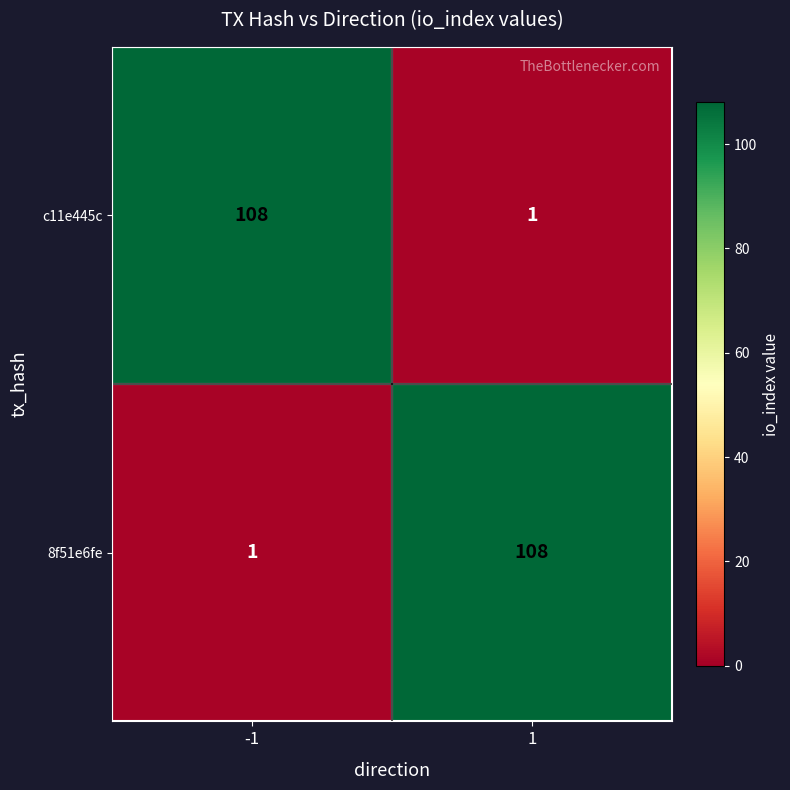

Rank the categories by 8f51e6fe value from lowest to highest.

-1, 1